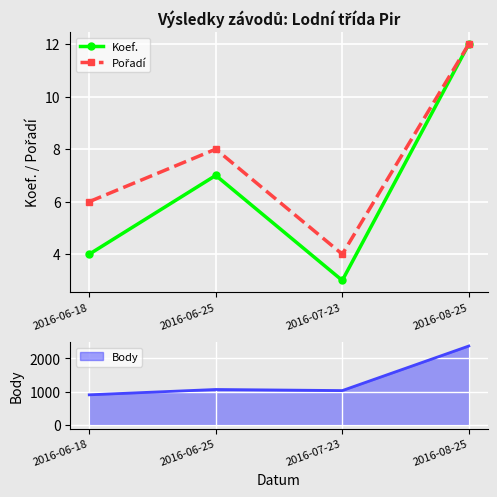

In Koef., how many points are lower than both neighbors (excluding endpoints)?

1